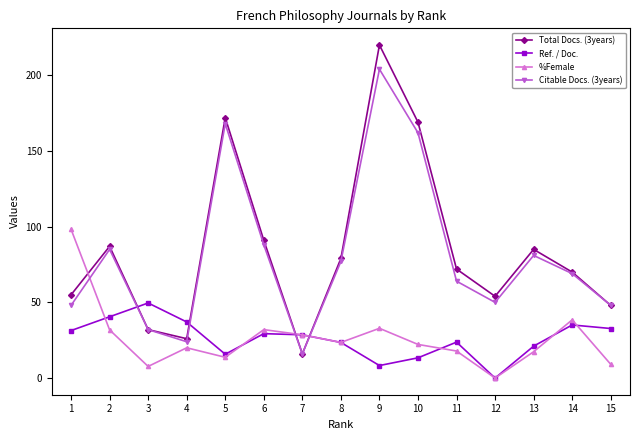

In Ref. / Doc., how many points are lower than both neighbors (excluding endpoints)?

3